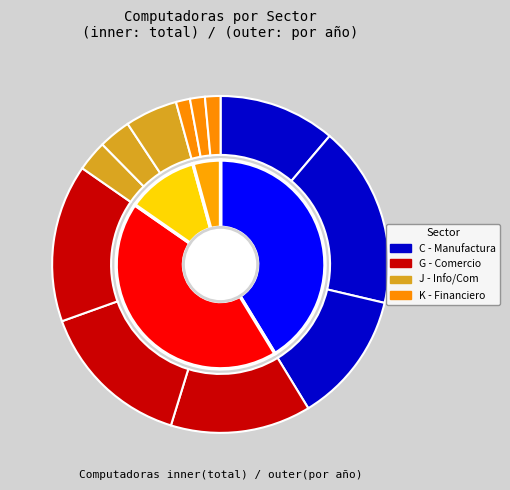

Rank the categories by Computadoras value from highest to lowest.

C-2013, G-2014, G-2013, G-2012, C-2014, C-2012, J-2014, J-2013, J-2012, K-2014, K-2013, K-2012